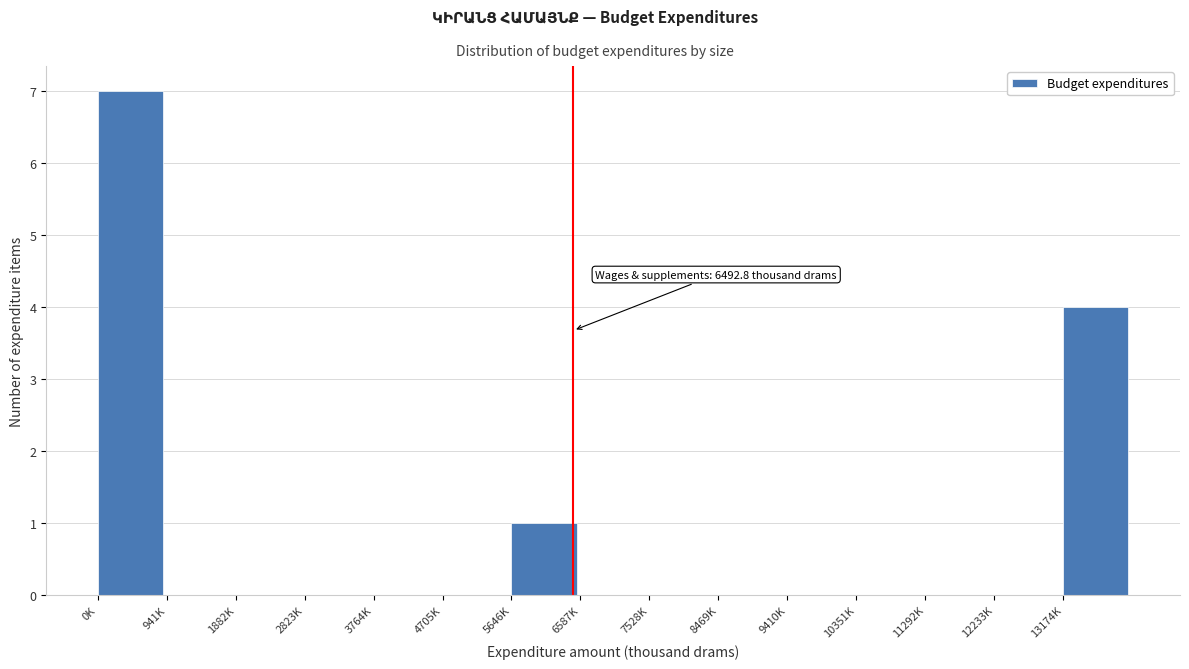

Reading left to right, extract all data points from this chart.

0K=7	941K=0	1882K=0	2823K=0	3764K=0	4705K=0	5646K=1	6587K=0	7528K=0	8469K=0	9410K=0	10351K=0	11292K=0	12233K=0	13174K=4